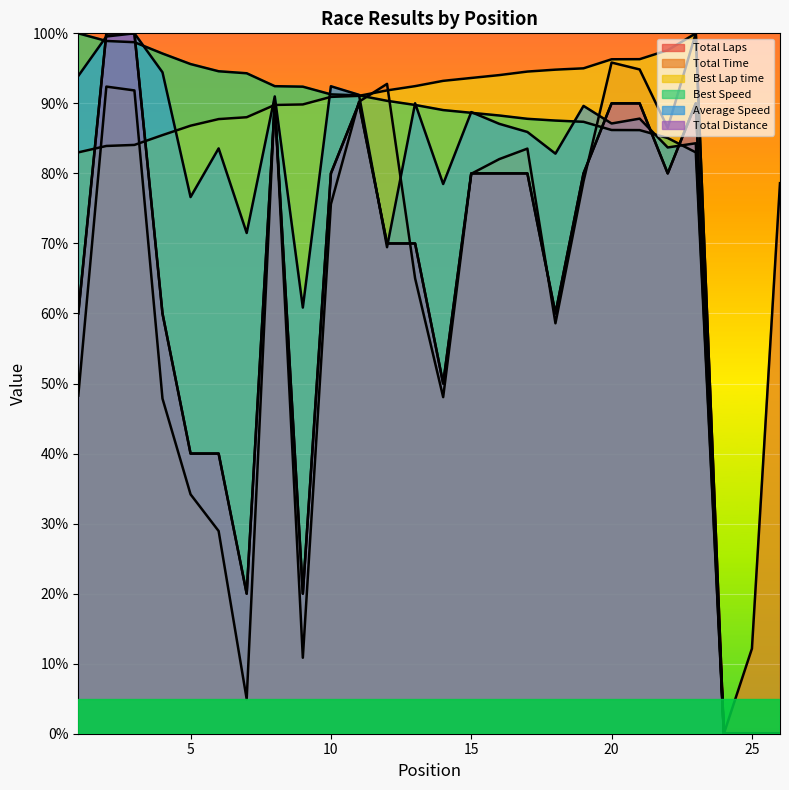

List the series in order of their peak value, highest first.

Total Laps, Total Time, Best Lap time, Best Speed, Average Speed, Total Distance